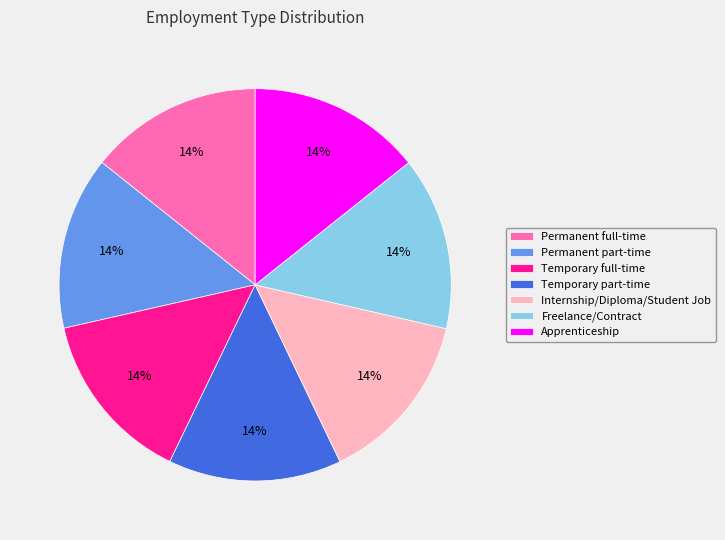

How many slices are in this pie chart?

7